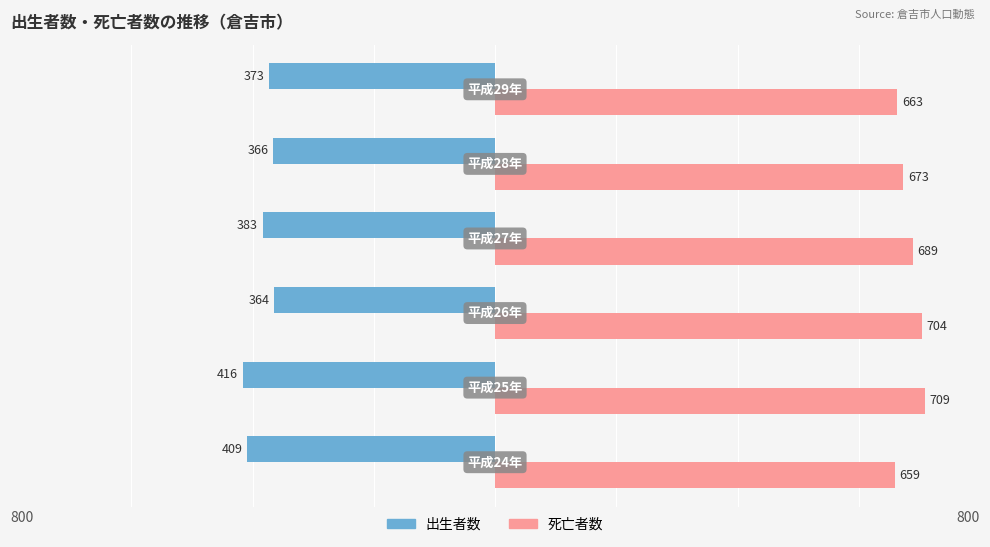

What are all the series names shown in the legend?

出生者数, 死亡者数